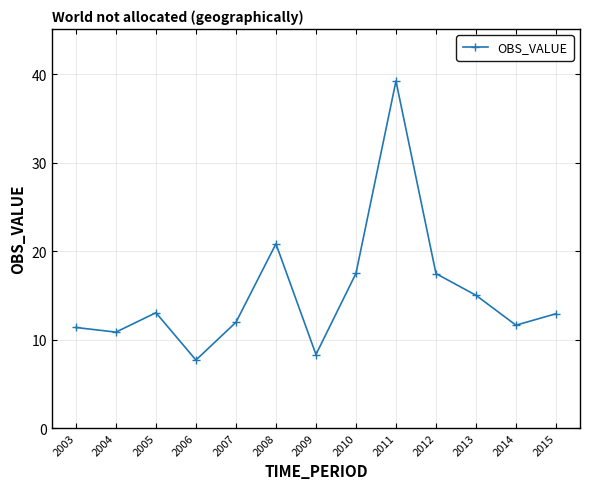

The value at 2006 is 7.7. True or false?

True